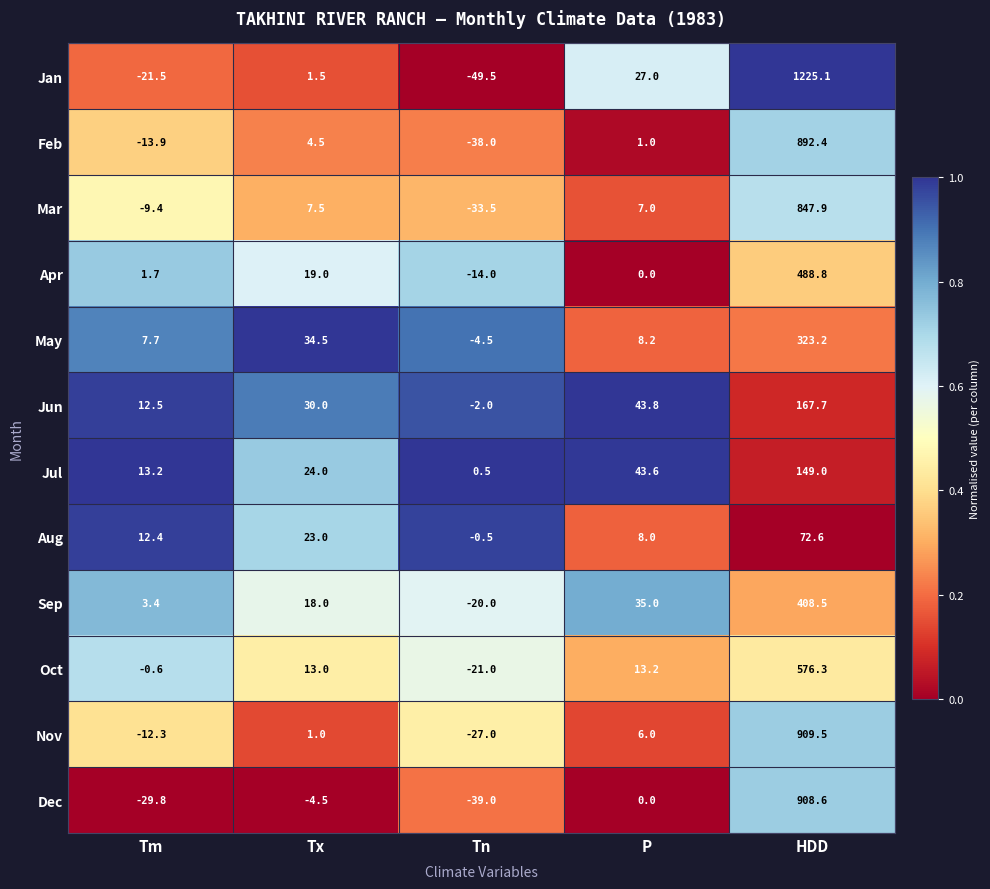

Rank the series by their maximum value, from highest to lowest.

Jan, Nov, Dec, Feb, Mar, Oct, Apr, Sep, May, Jun, Jul, Aug